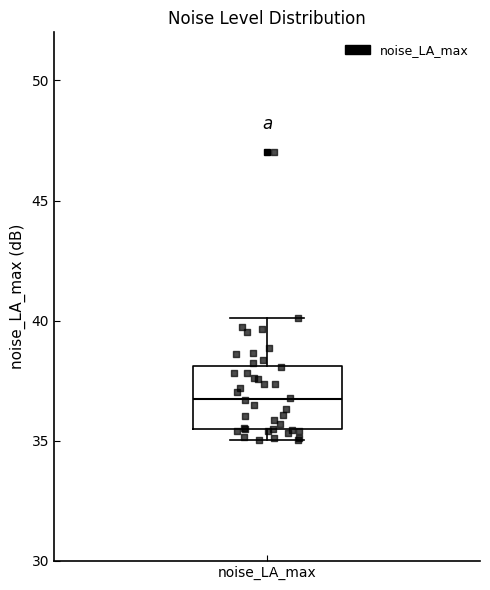

Where is the lower edge of the box for noise_LA_max on the y-axis? The values are not printed on the chart, so give them approximately, as read against the axis.

35.5